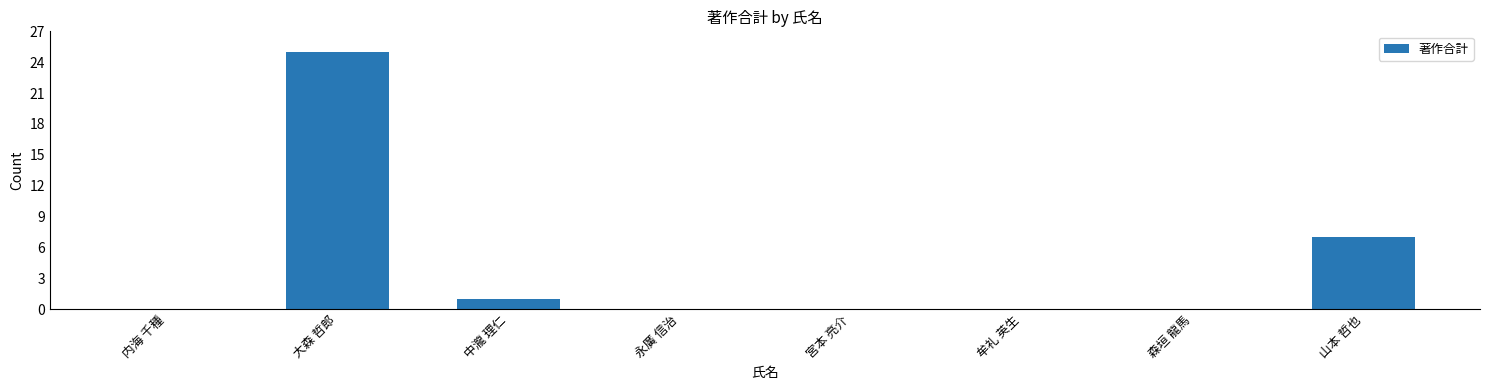

Reading left to right, extract all data points from this chart.

0	25	1	0	0	0	0	7